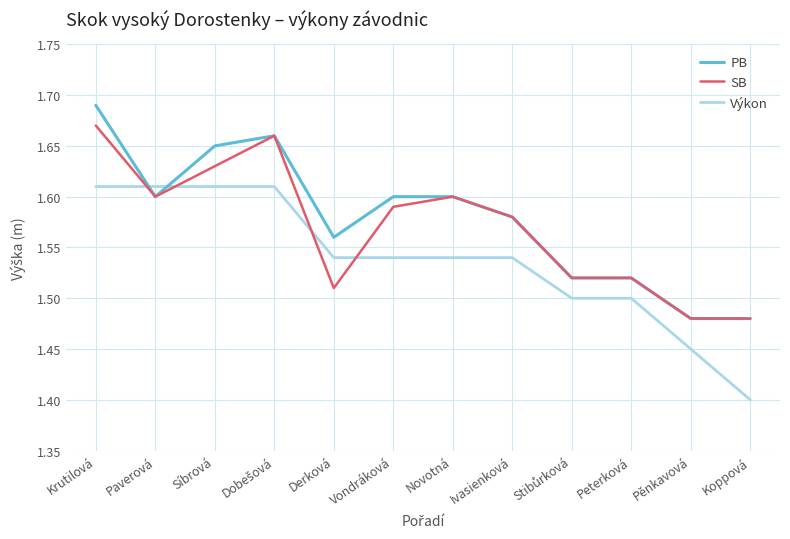

What is the difference between the maximum and minimum values in the SB series?

0.2